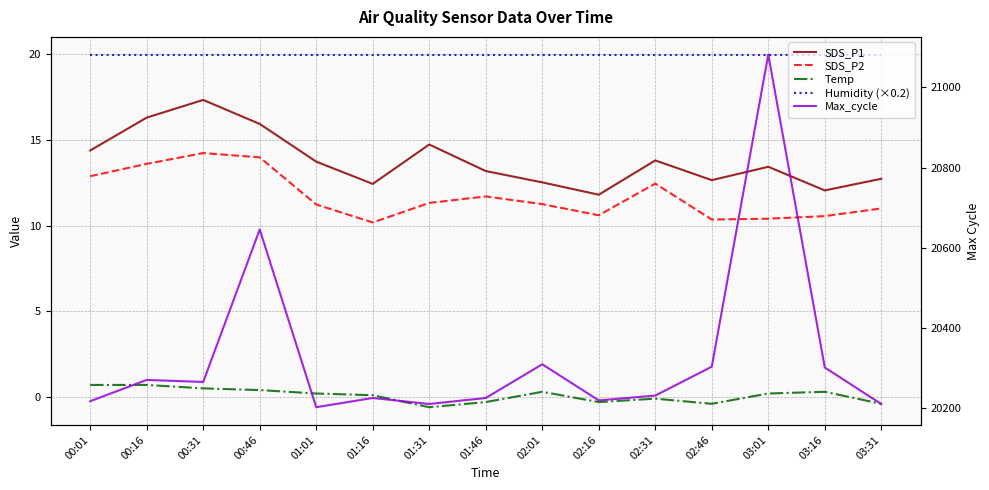

At which label does Humidity (×0.2) reach its minimum?

00:01